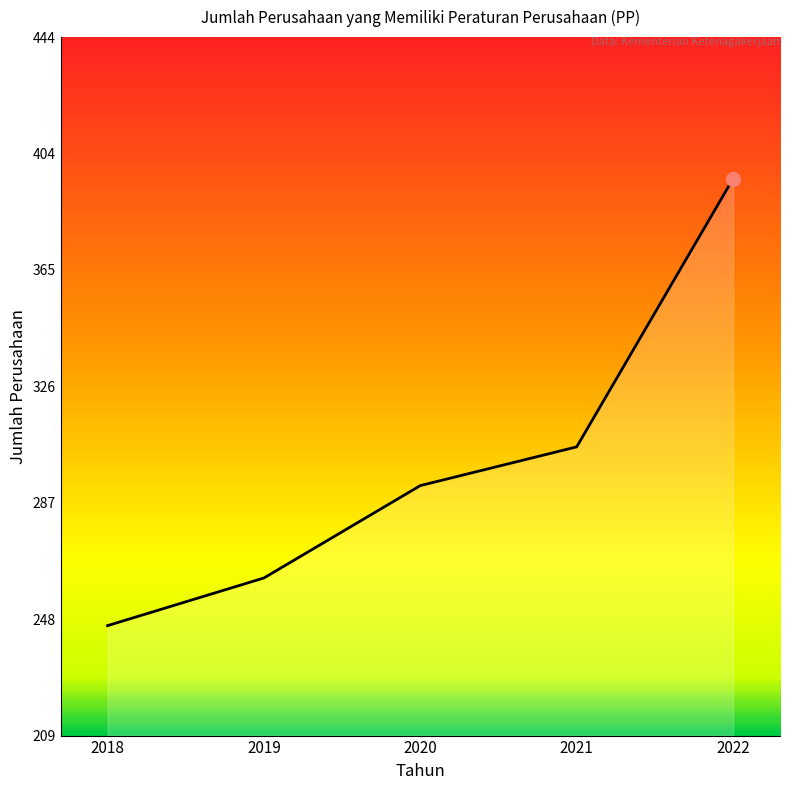

What is the difference between the second highest and minimum values?

60